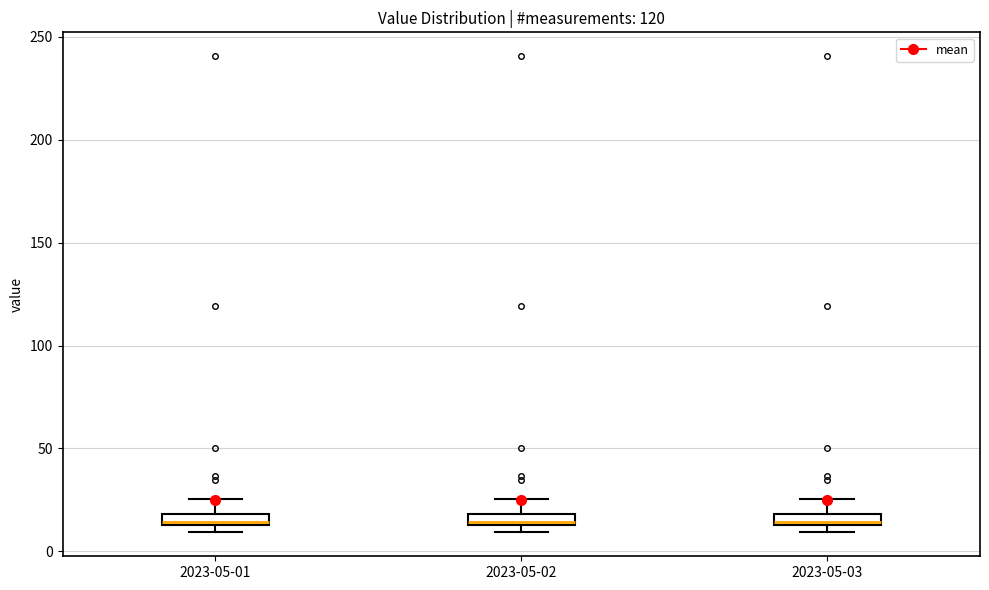

Where is the upper edge of the box for 2023-05-02 on the y-axis? The values are not printed on the chart, so give them approximately, as read against the axis.

20